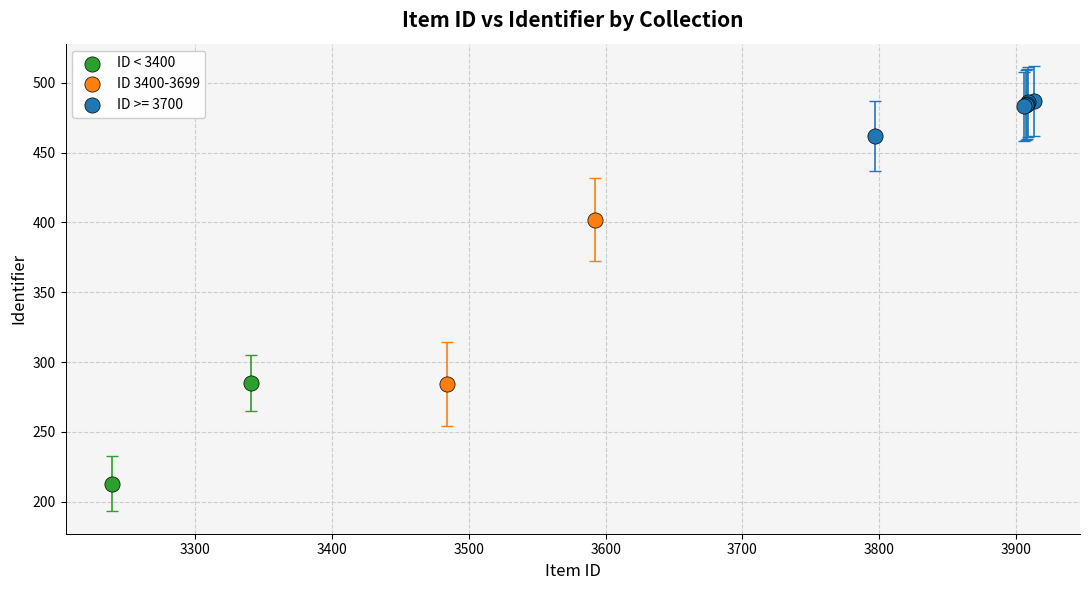

Which series has the largest Y range (max minus min)?

ID 3400-3699